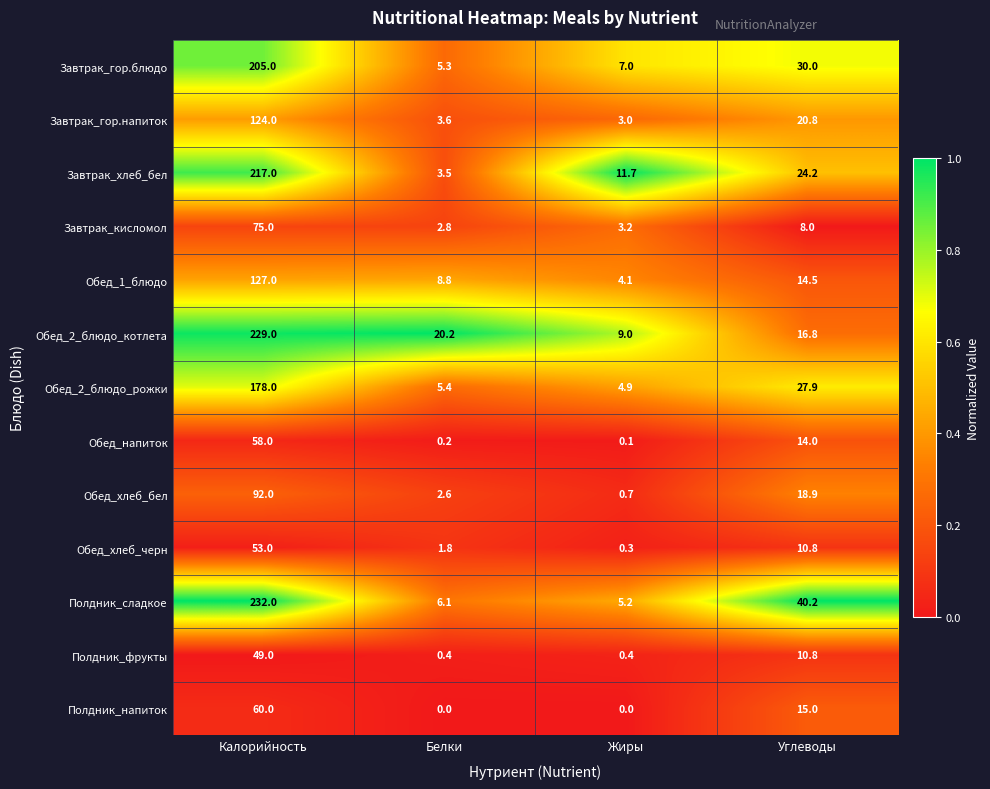

At Калорийность, list the series in order from smallest to largest.

Полдник_фрукты, Обед_хлеб_черн, Обед_напиток, Полдник_напиток, Завтрак_кисломол, Обед_хлеб_бел, Завтрак_гор.напиток, Обед_1_блюдо, Обед_2_блюдо_рожки, Завтрак_гор.блюдо, Завтрак_хлеб_бел, Обед_2_блюдо_котлета, Полдник_сладкое